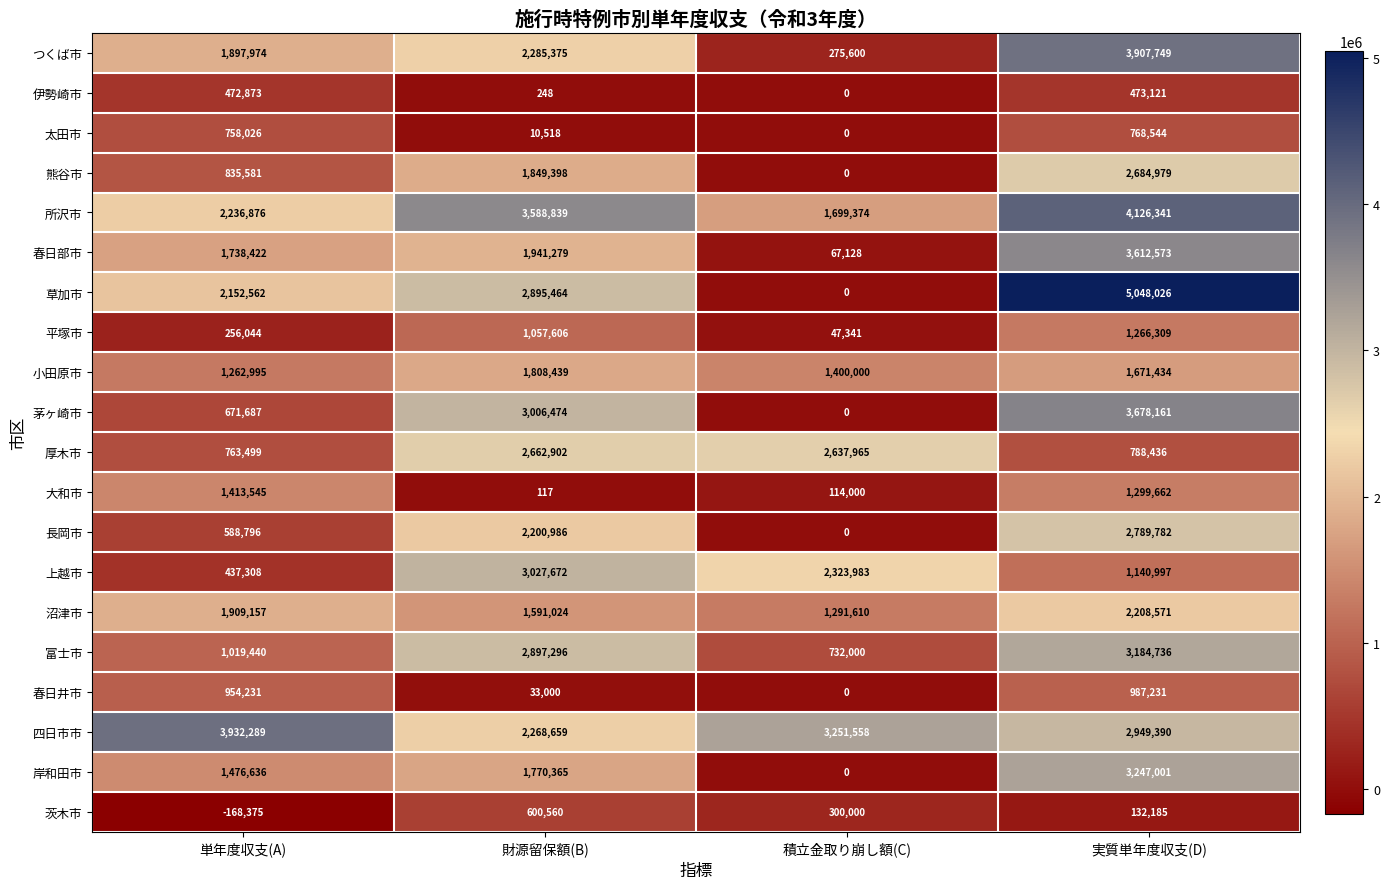

How many data points in 太田市 are less than 758026?

2